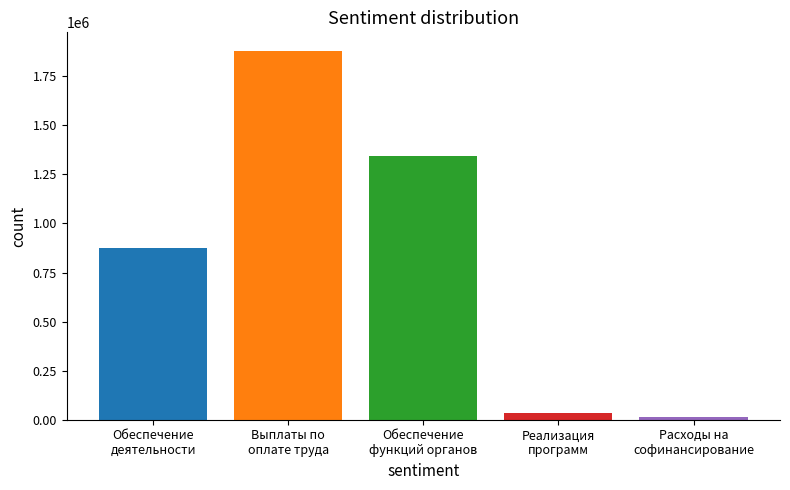

Approximately how many times larger is the value at Расходы на
софинансирование compared to Реализация
программ?

0.4